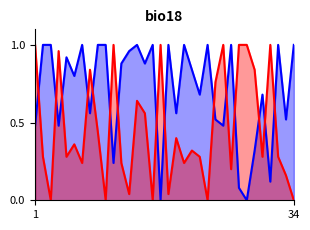

What is the value of the Score 2 line point at the 25th from the left?

1.0